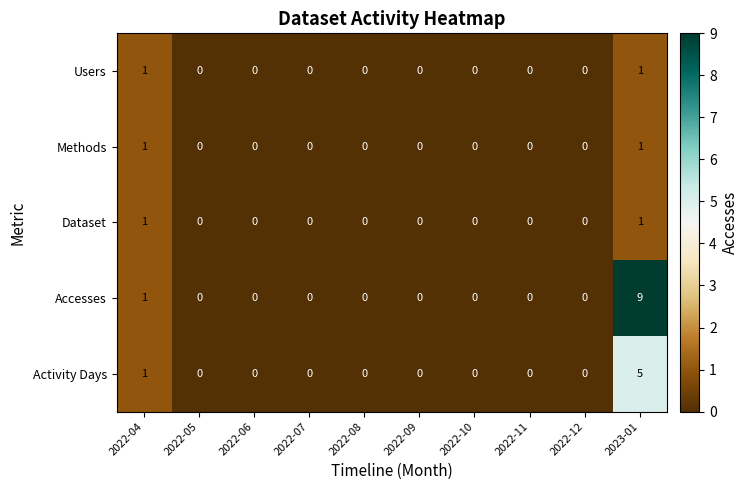

The value of Accesses at 2023-01 is 14. True or false?

False